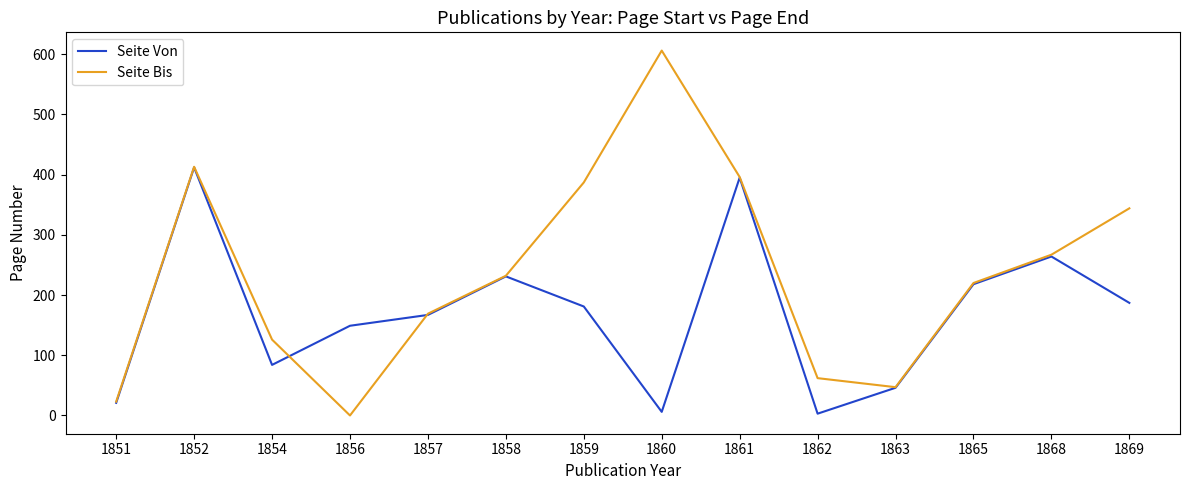

List the series in order of their overall mean, lowest first.

Seite Von, Seite Bis